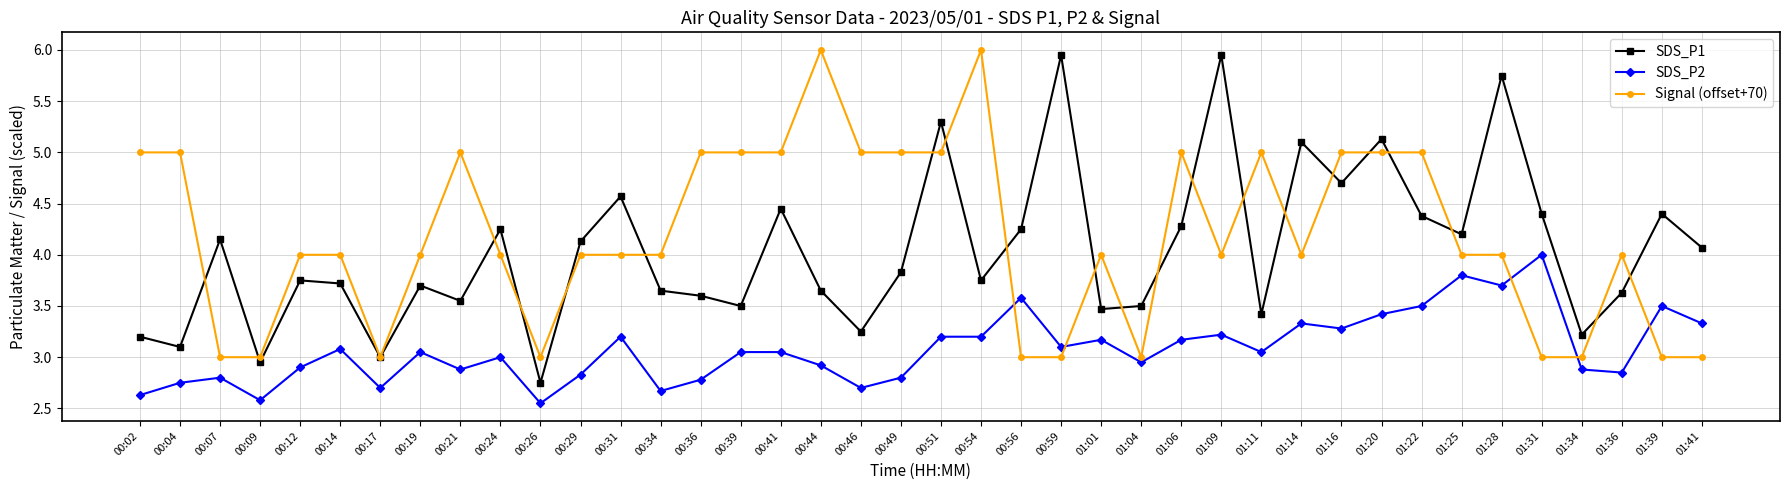

True or false: SDS_P2 and SDS_P1 cross at least once.

False